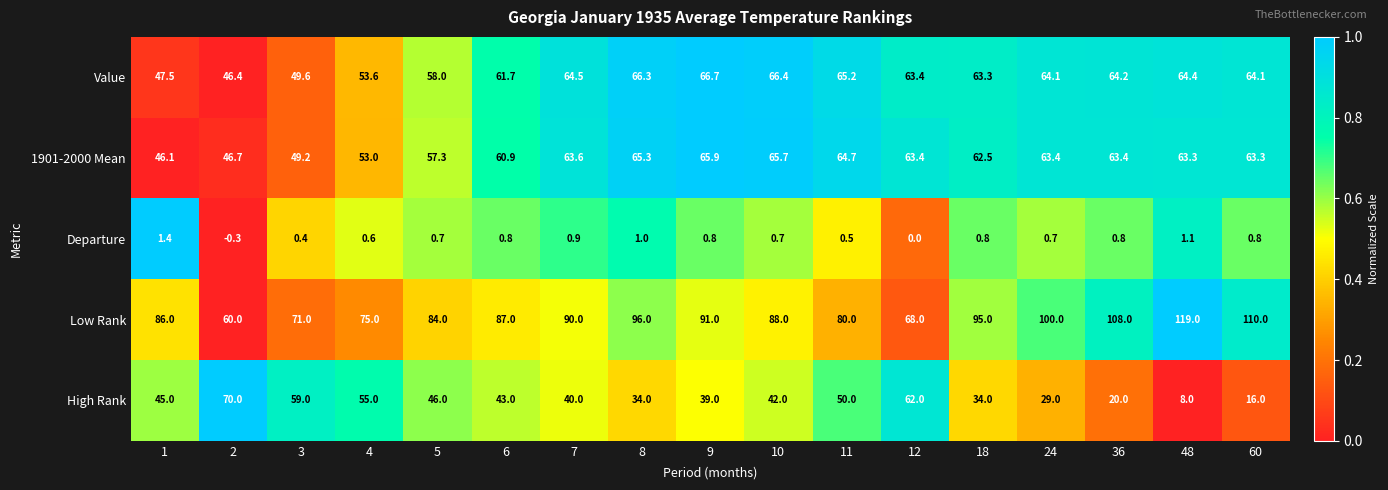

The value of Low Rank at 60 is 110.0. True or false?

True